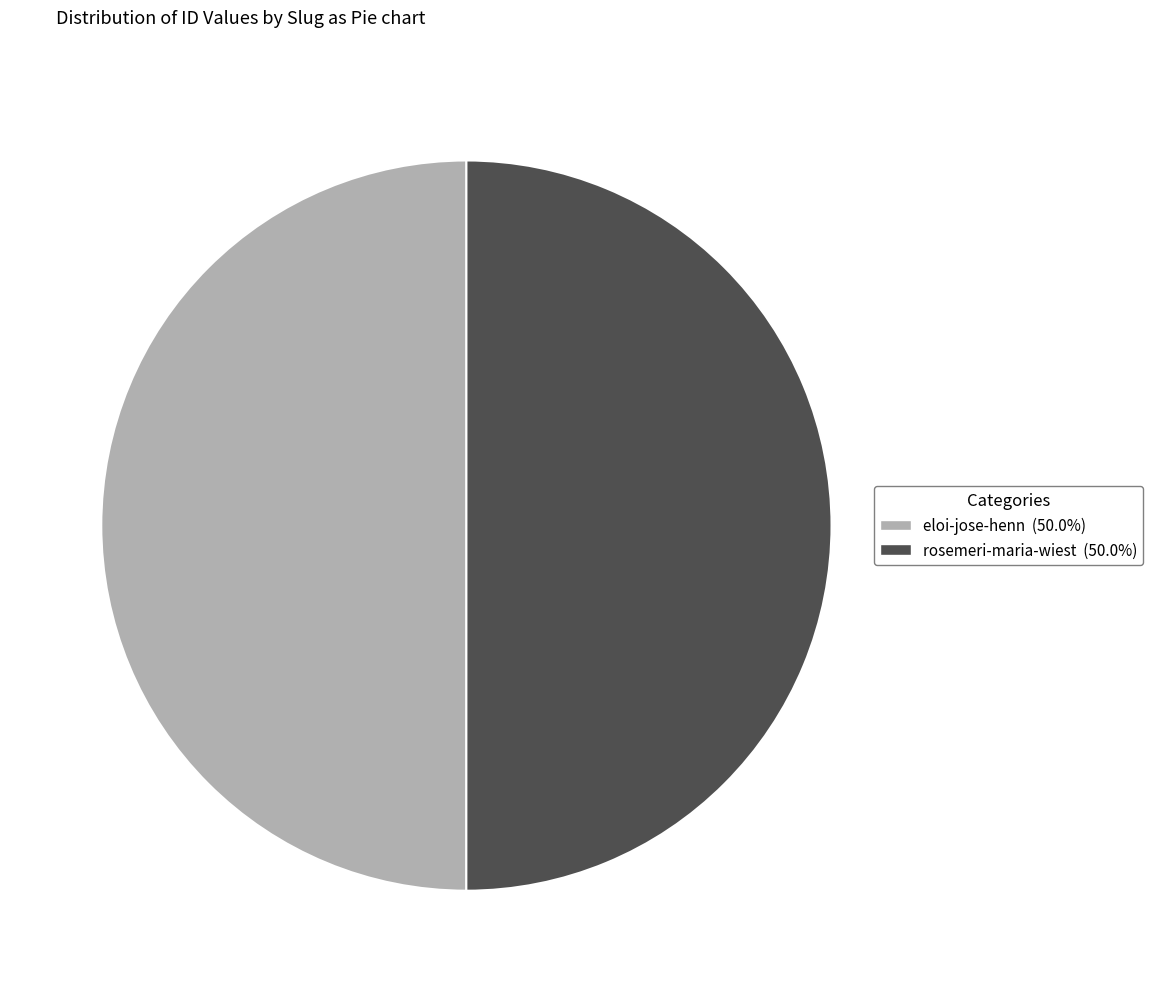

Approximately how many times larger is the value at eloi-jose-henn compared to rosemeri-maria-wiest?

1.0